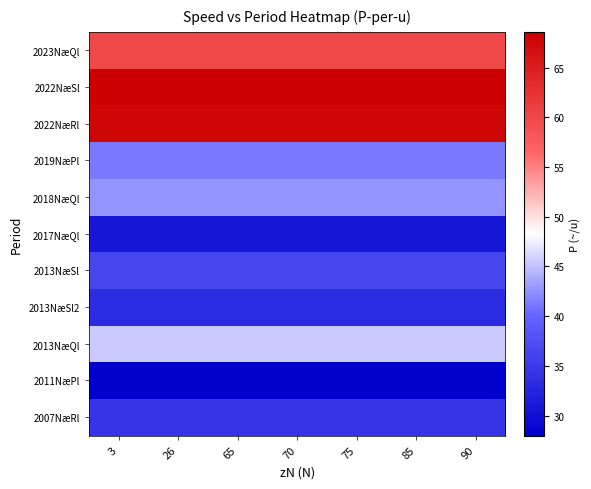

Rank the series by their maximum value, from highest to lowest.

2022NæSl, 2022NæRl, 2023NæQl, 2013NæQl, 2018NæQl, 2019NæPl, 2013NæSl, 2007NæRl, 2013NæSl2, 2017NæQl, 2011NæPl